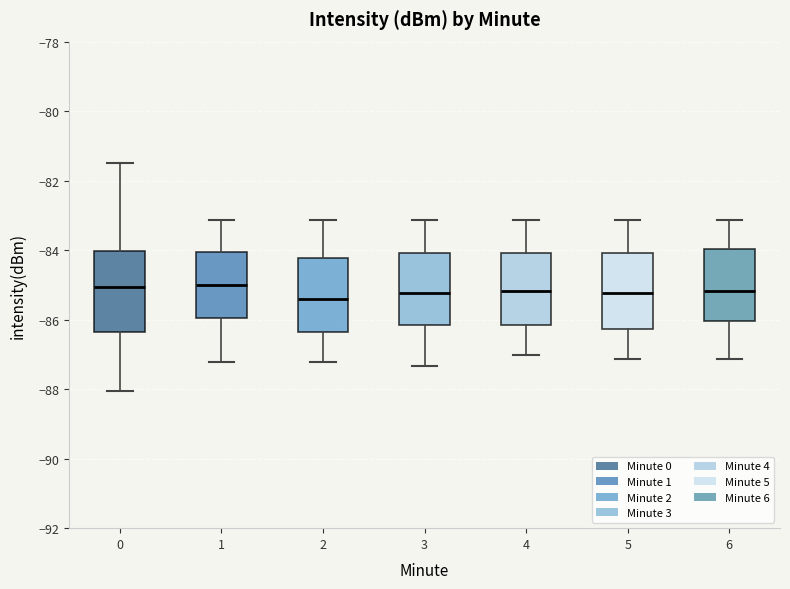

Reading left to right, read every box against the y-axis: the position of its median line, the range the box covers, and the ends of its whiskers. The values are not printed on the chart, so give them approximately, as read against the axis.

0: median -85.0, box -86.4 to -84.0, whiskers -88.0 to -81.4
1: median -85.0, box -86.0 to -84.0, whiskers -87.2 to -83.2
2: median -85.4, box -86.4 to -84.2, whiskers -87.2 to -83.2
3: median -85.2, box -86.2 to -84.0, whiskers -87.4 to -83.2
4: median -85.2, box -86.2 to -84.0, whiskers -87.0 to -83.2
5: median -85.2, box -86.2 to -84.0, whiskers -87.2 to -83.2
6: median -85.2, box -86.0 to -84.0, whiskers -87.2 to -83.2